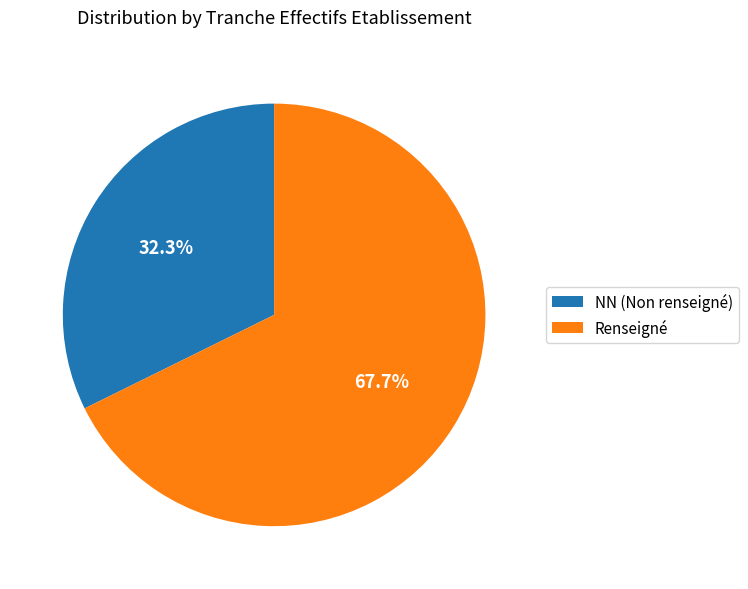

Is there a majority slice in this chart?

Yes